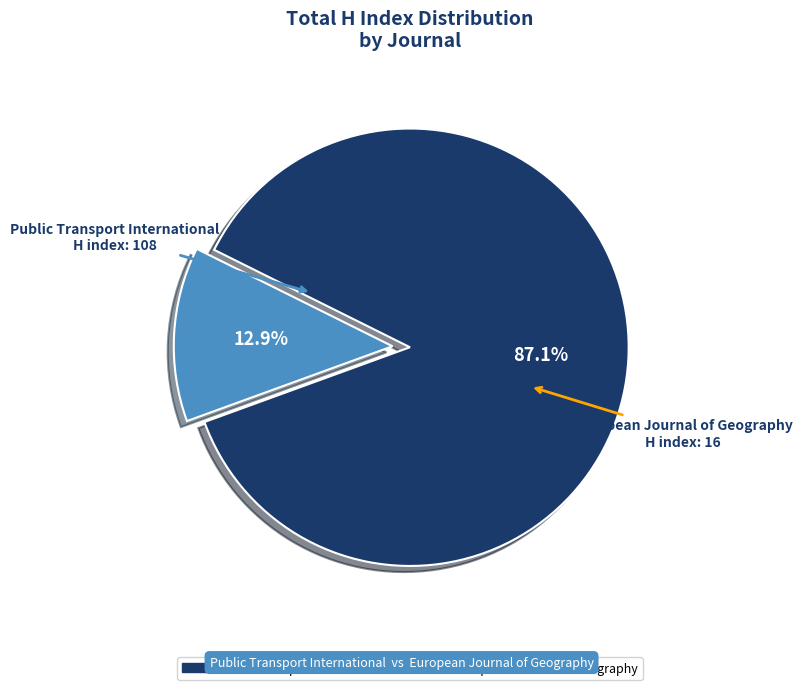

Rank the categories by value from lowest to highest.

European Journal of Geography, Public Transport International